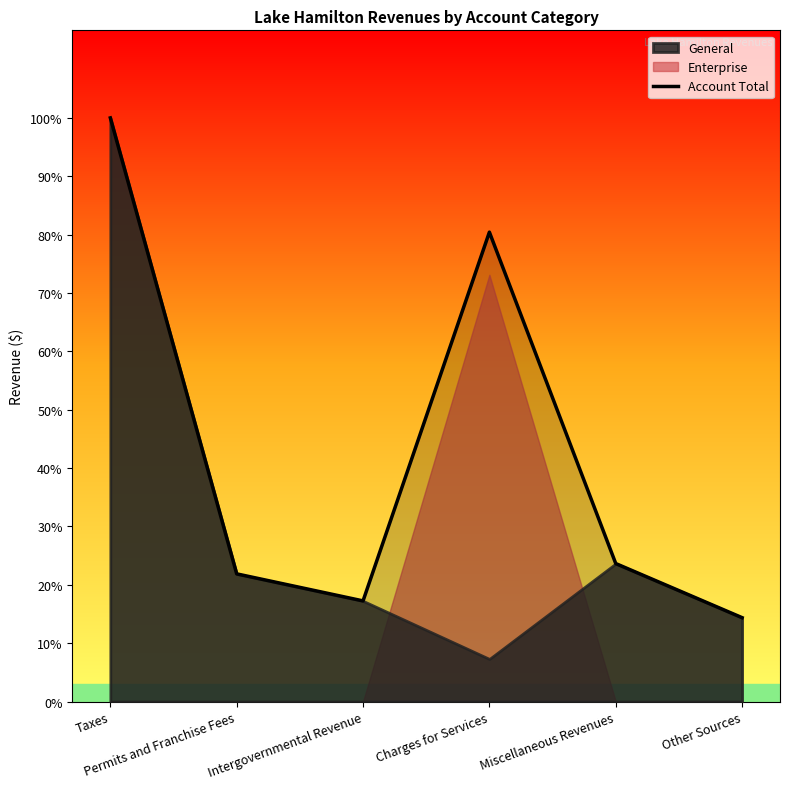

Count the number of categories in the chart.

6